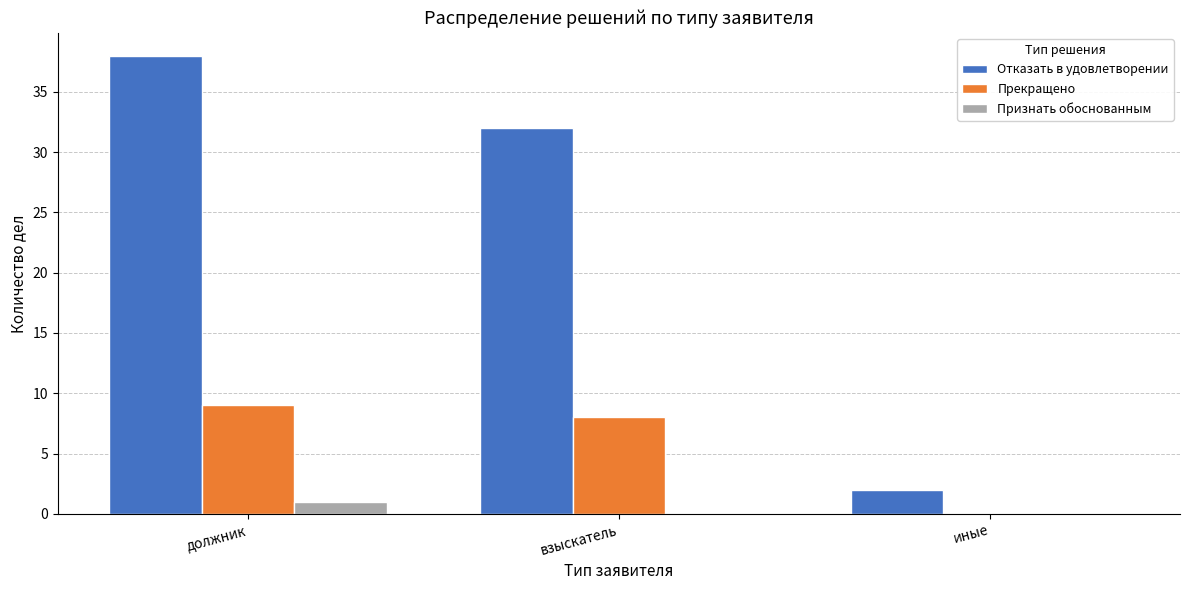

What is the sum of all Отказать в удовлетворении values?

72